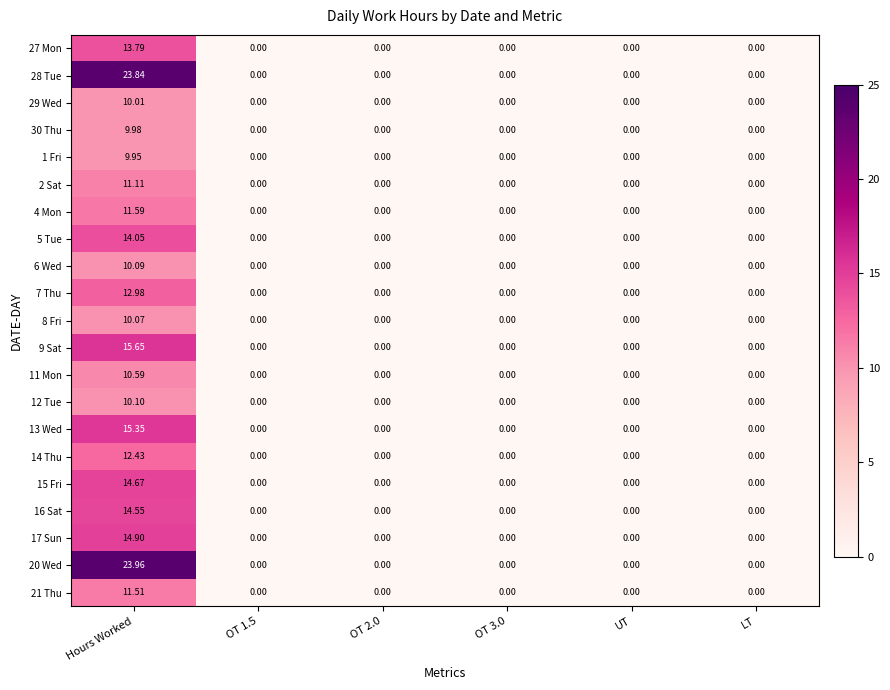

Which category has the highest value across all series?

Hours Worked